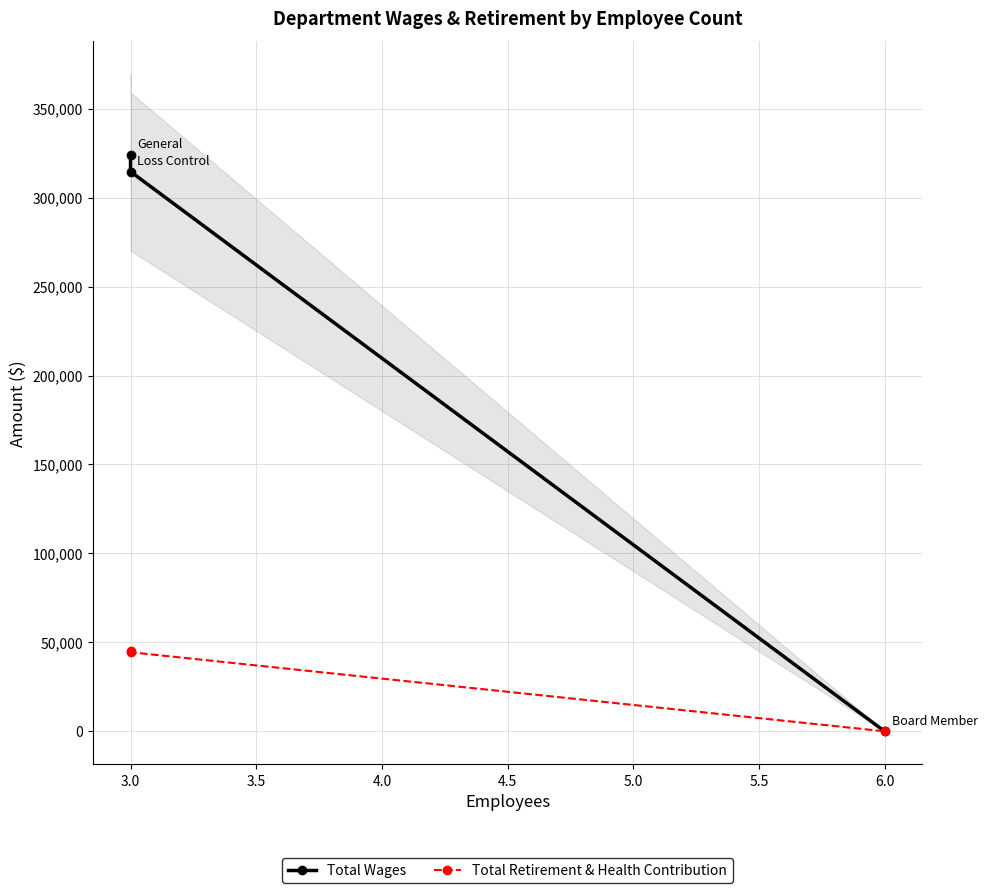

What are all the series names shown in the legend?

Total Wages, Total Retirement & Health Contribution